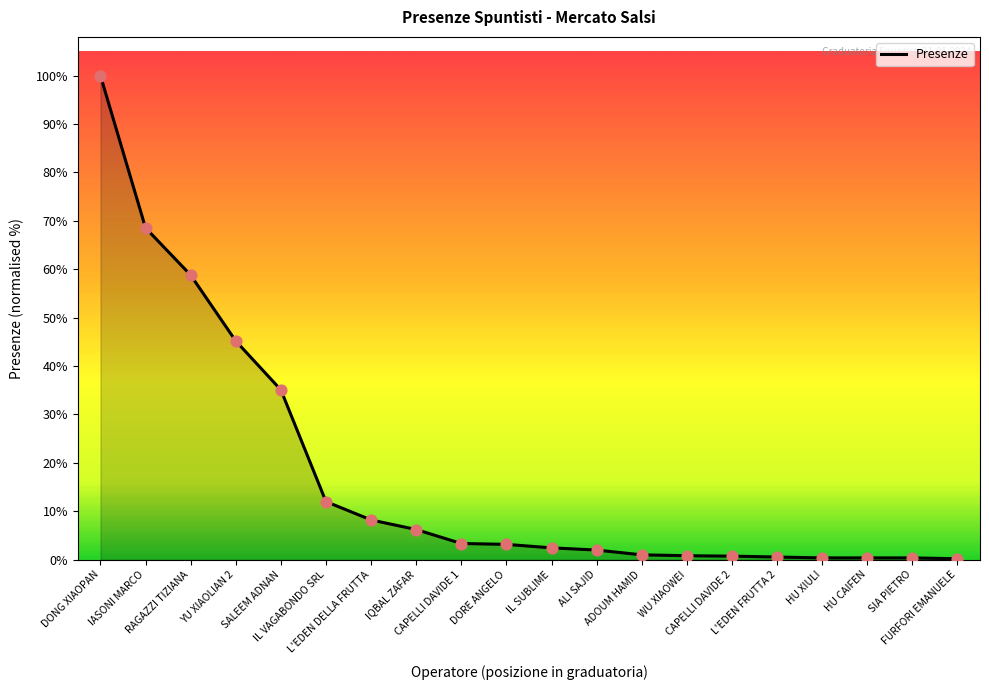

Between IQBAL ZAFAR and HU XIULI, which is larger?

IQBAL ZAFAR